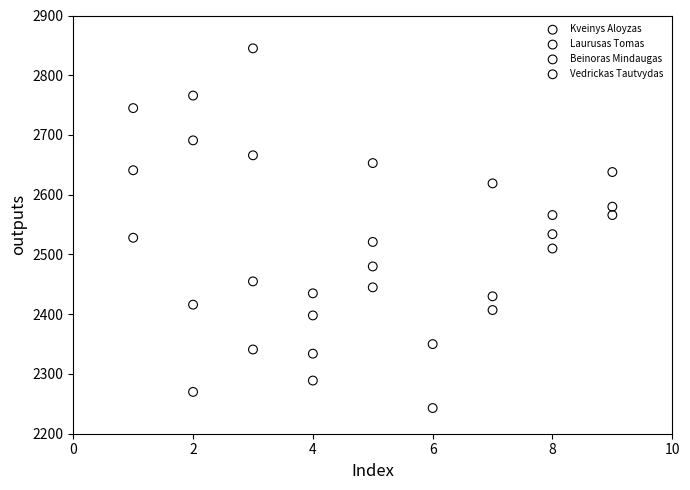

What are all the series names shown in the legend?

Kveinys Aloyzas, Laurusas Tomas, Beinoras Mindaugas, Vedrickas Tautvydas